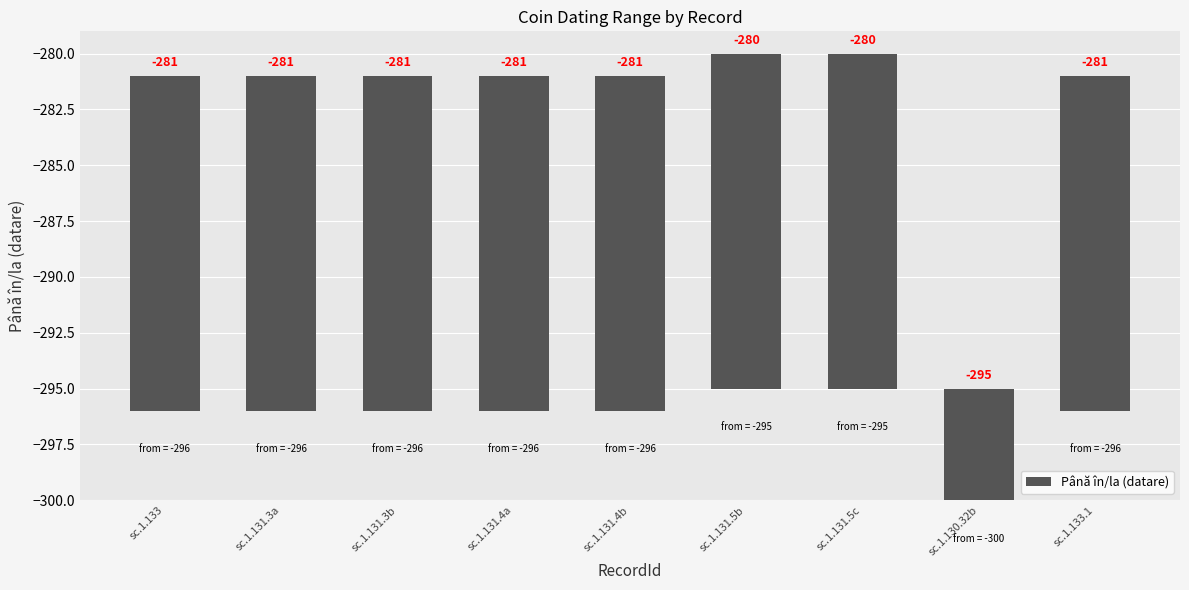

Reading left to right, what are all the values shown in this chart?

15	15	15	15	15	15	15	5	15